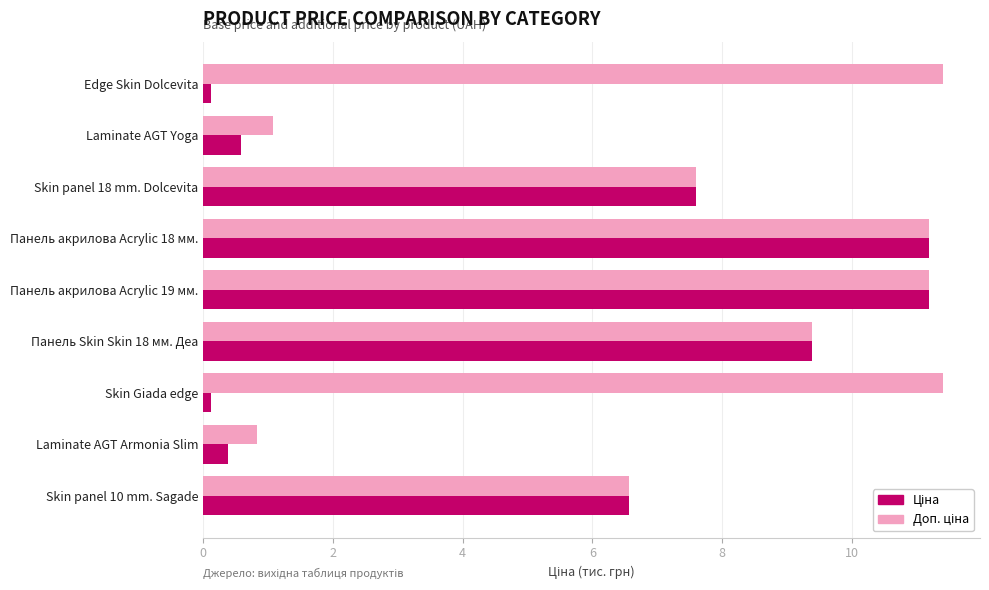

At how many categories does at least one series exceed 4?

7